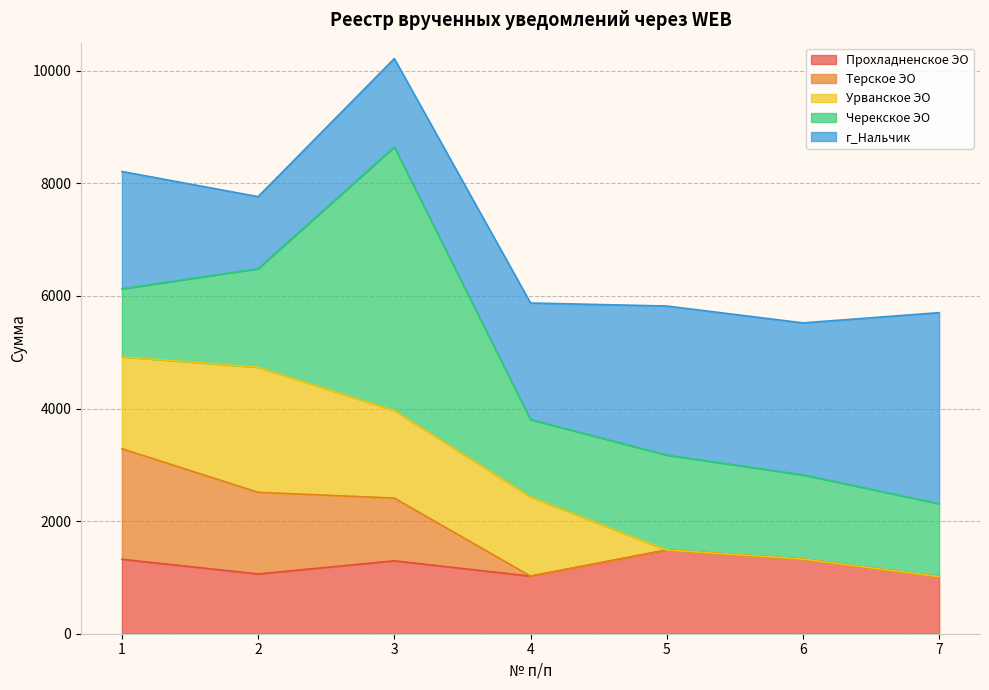

What is the difference between the Черекское ЭО values at 6 and 2?

254.7